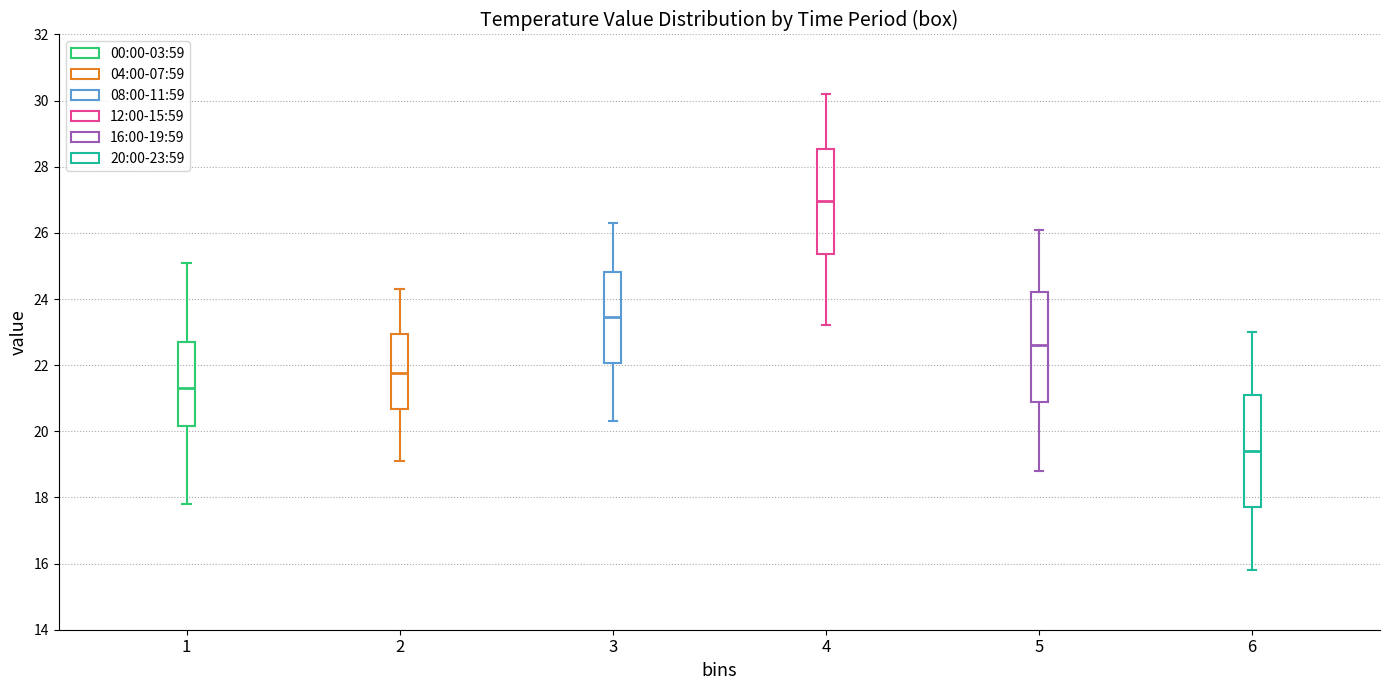

Reading left to right, transcribe this box plot: for each box, give where its median line is, the range the box spans, and where its two whiskers end, as read against the y-axis. The values are not printed on the chart, so give them approximately, as read against the axis.

1: median 21.4, box 20.2 to 22.8, whiskers 17.8 to 25.2
2: median 21.8, box 20.6 to 23.0, whiskers 19.2 to 24.4
3: median 23.4, box 22.0 to 24.8, whiskers 20.4 to 26.4
4: median 27.0, box 25.4 to 28.6, whiskers 23.2 to 30.2
5: median 22.6, box 21.0 to 24.2, whiskers 18.8 to 26.2
6: median 19.4, box 17.8 to 21.2, whiskers 15.8 to 23.0